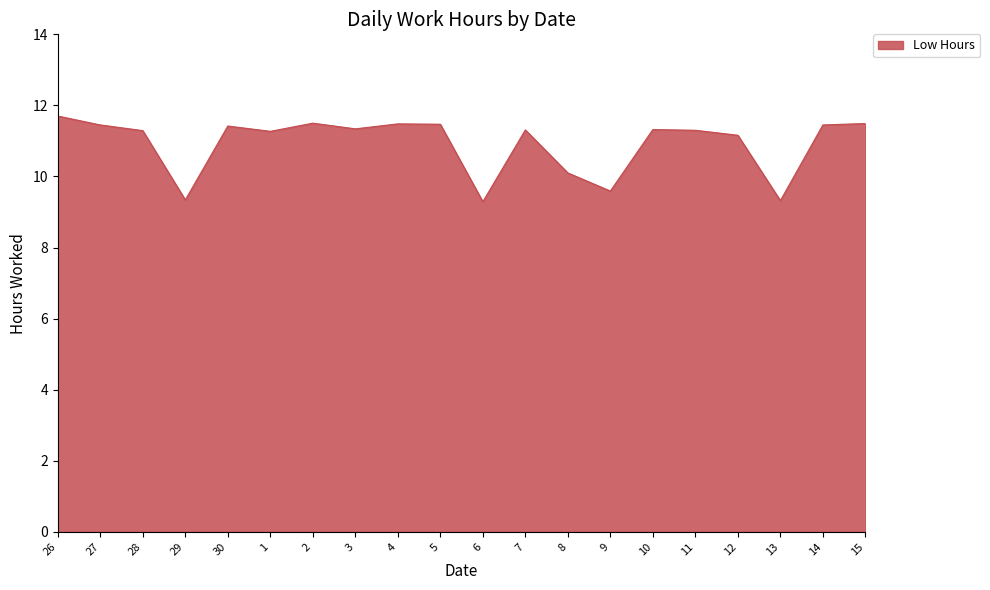

Which has a higher value, 2 or 7?

2